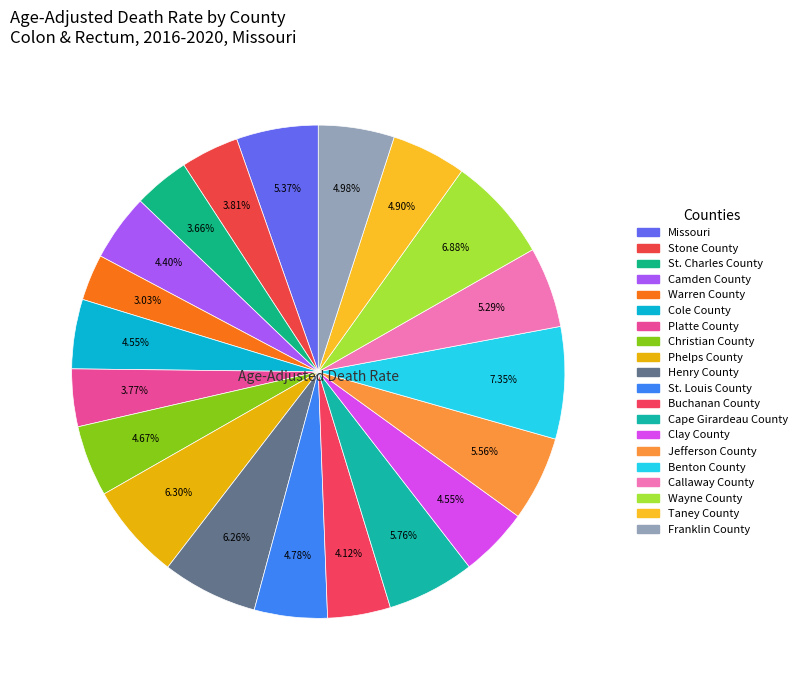

Does Wayne County represent more than half of the total?

No